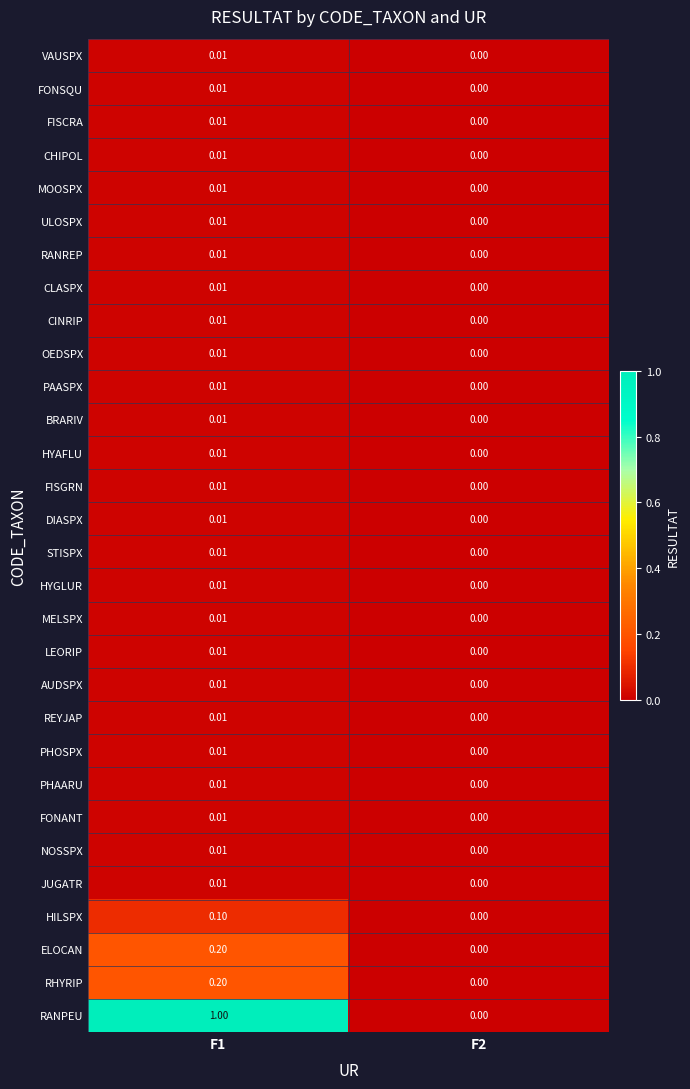

Reading left to right, list all the values displayed in this chart.

VAUSPX: F1=0.0	F2=0.0
FONSQU: F1=0.0	F2=0.0
FISCRA: F1=0.0	F2=0.0
CHIPOL: F1=0.0	F2=0.0
MOOSPX: F1=0.0	F2=0.0
ULOSPX: F1=0.0	F2=0.0
RANREP: F1=0.0	F2=0.0
CLASPX: F1=0.0	F2=0.0
CINRIP: F1=0.0	F2=0.0
OEDSPX: F1=0.0	F2=0.0
PAASPX: F1=0.0	F2=0.0
BRARIV: F1=0.0	F2=0.0
HYAFLU: F1=0.0	F2=0.0
FISGRN: F1=0.0	F2=0.0
DIASPX: F1=0.0	F2=0.0
STISPX: F1=0.0	F2=0.0
HYGLUR: F1=0.0	F2=0.0
MELSPX: F1=0.0	F2=0.0
LEORIP: F1=0.0	F2=0.0
AUDSPX: F1=0.0	F2=0.0
REYJAP: F1=0.0	F2=0.0
PHOSPX: F1=0.0	F2=0.0
PHAARU: F1=0.0	F2=0.0
FONANT: F1=0.0	F2=0.0
NOSSPX: F1=0.0	F2=0.0
JUGATR: F1=0.0	F2=0.0
HILSPX: F1=0.1	F2=0.0
ELOCAN: F1=0.2	F2=0.0
RHYRIP: F1=0.2	F2=0.0
RANPEU: F1=1.0	F2=0.0